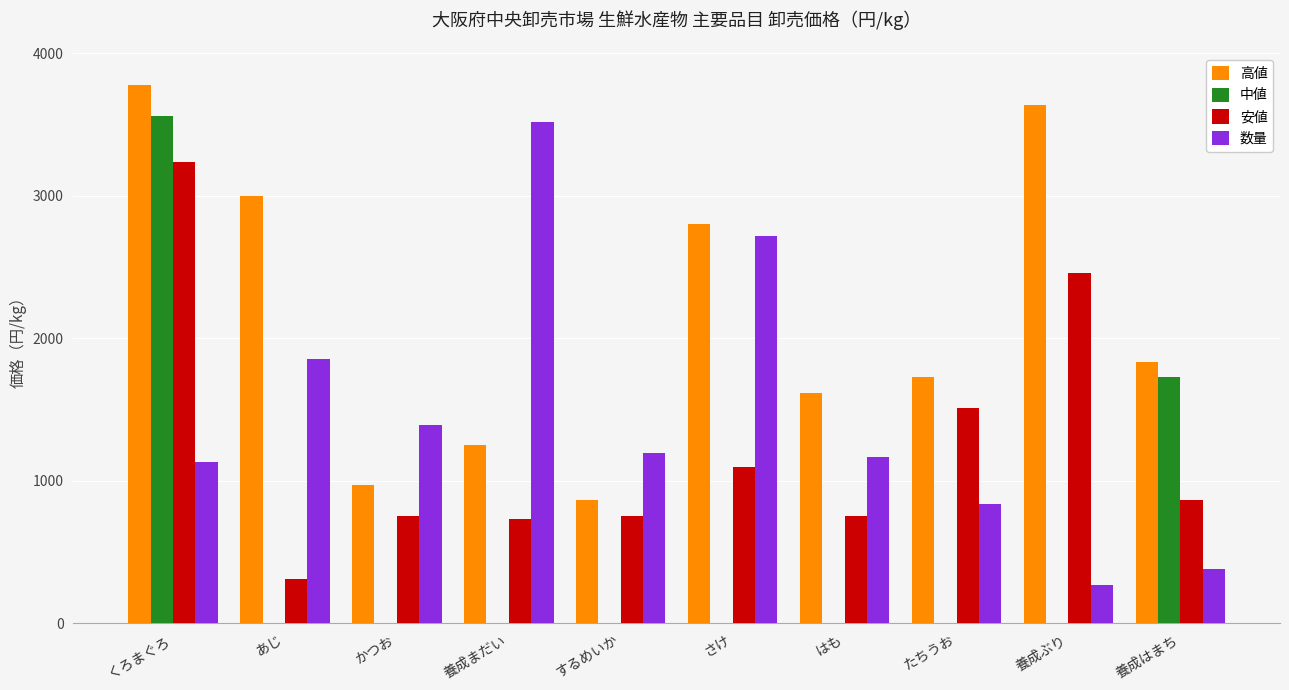

At which category is the sum across all series the highest?

くろまぐろ